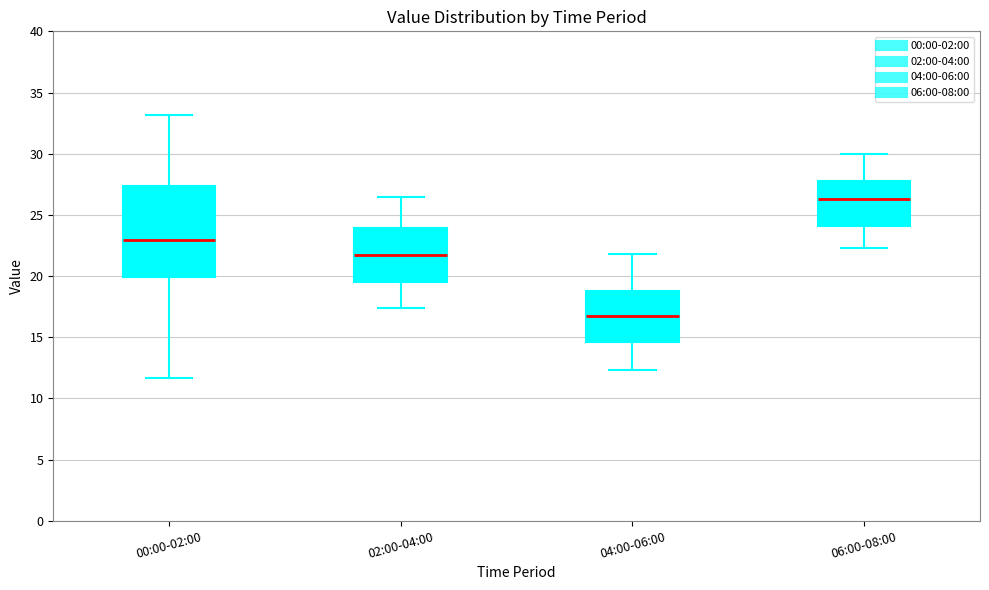

Reading left to right, read every box against the y-axis: the position of its median line, the range the box covers, and the ends of its whiskers. The values are not printed on the chart, so give them approximately, as read against the axis.

00:00-02:00: median 23.0, box 20.0 to 27.5, whiskers 11.5 to 33.0
02:00-04:00: median 21.5, box 19.5 to 24.0, whiskers 17.5 to 26.5
04:00-06:00: median 16.5, box 14.5 to 19.0, whiskers 12.5 to 22.0
06:00-08:00: median 26.5, box 24.0 to 28.0, whiskers 22.5 to 30.0